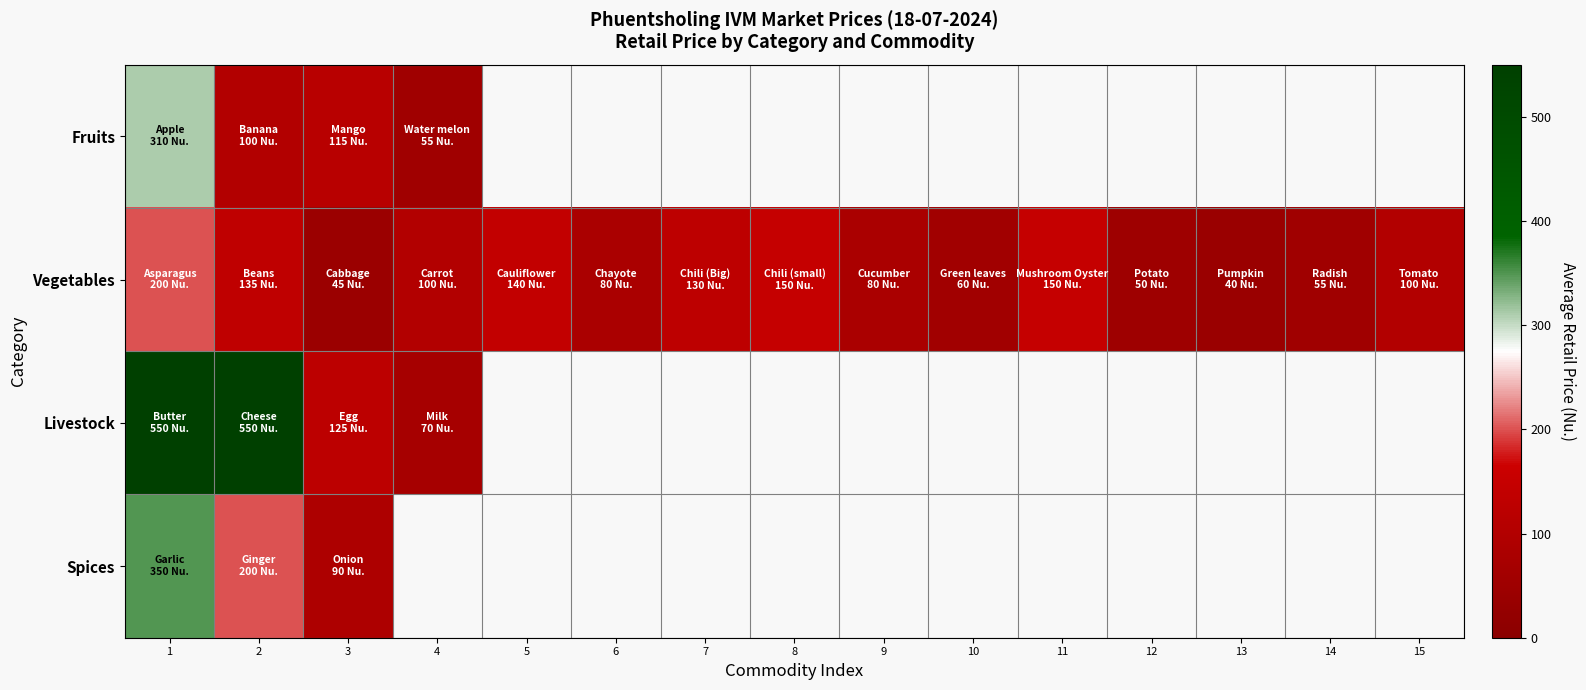

At how many categories does at least one series exceed 381?

2